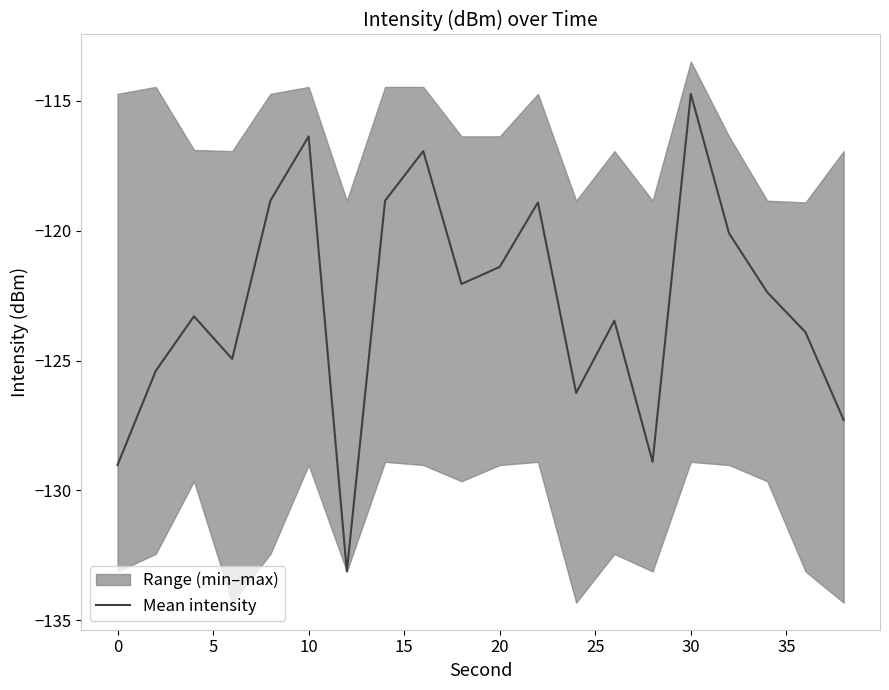

The Mean intensity series shows -154.7 at 10. True or false?

False